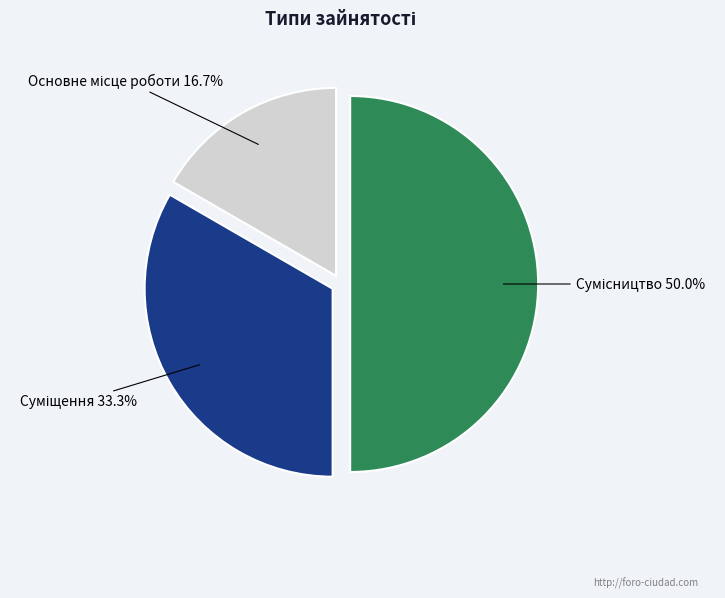

What is the largest slice in the pie chart?

Сумісництво